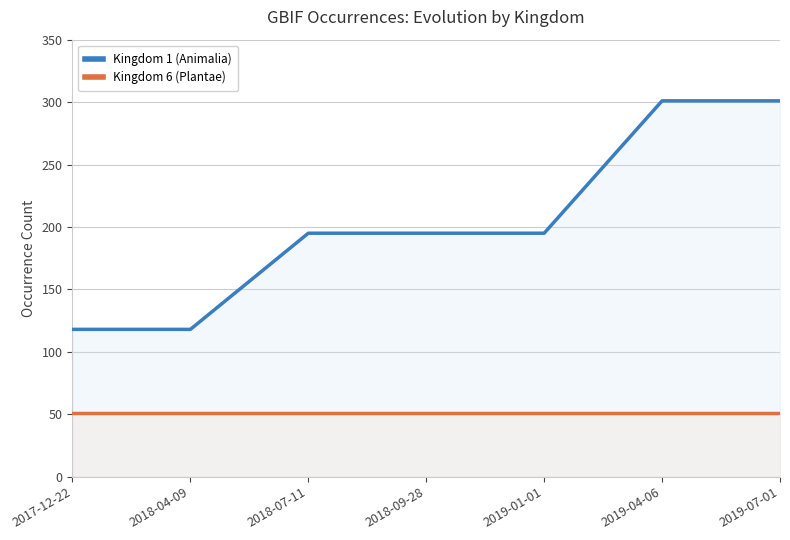

What are all the series names shown in the legend?

Kingdom 1 (Animalia), Kingdom 6 (Plantae)